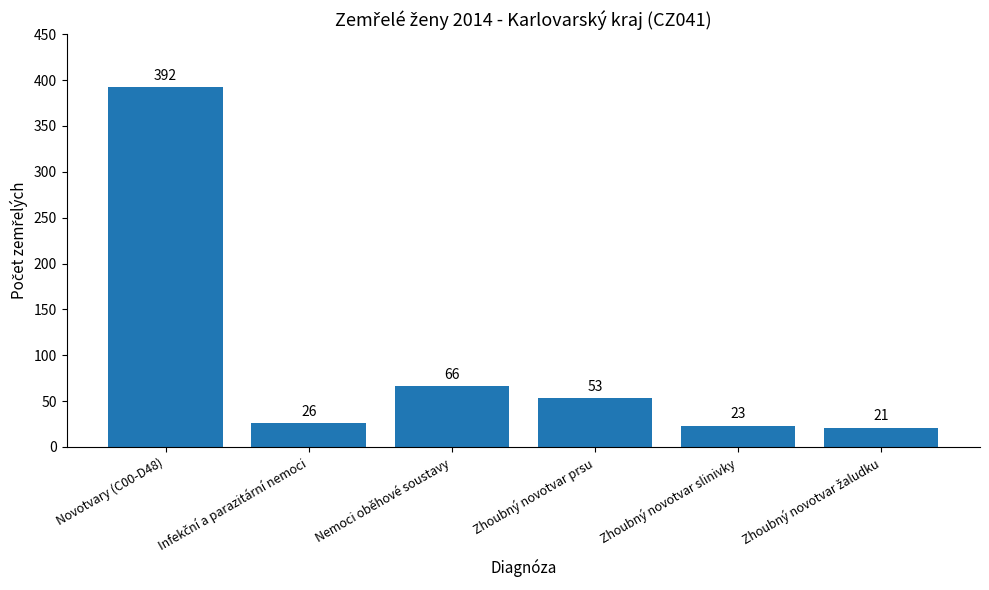

What is the value of the 3rd bar from the left?

66